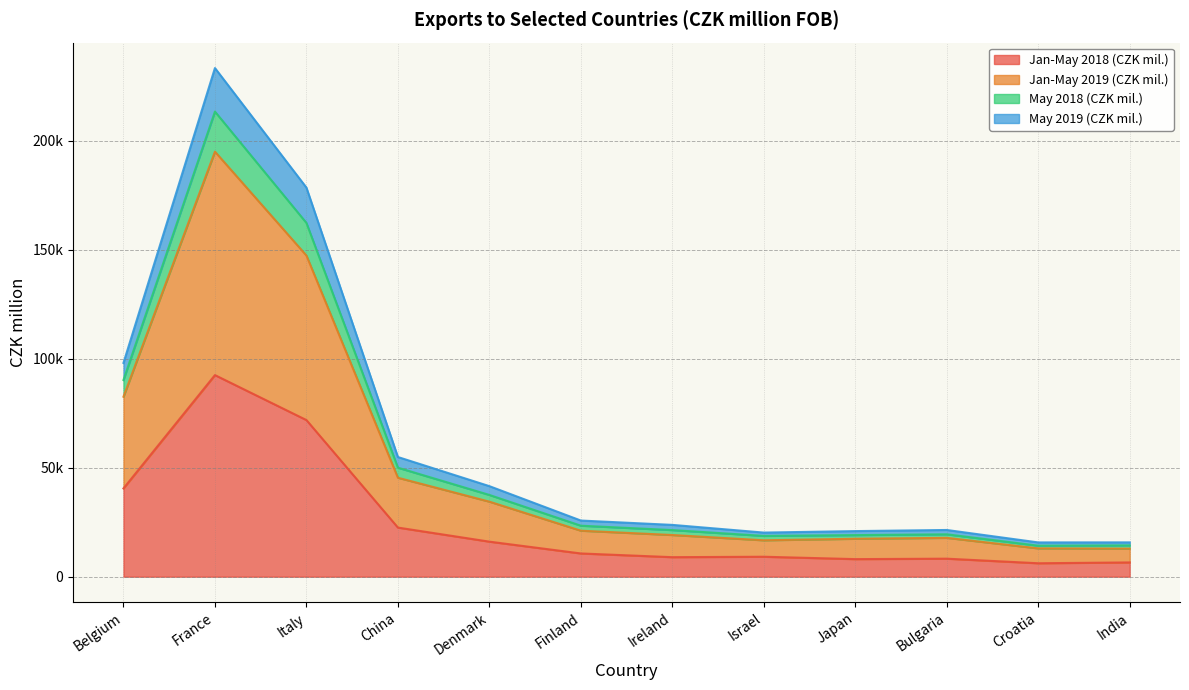

In May 2018 (CZK mil.), how many points are lower than both neighbors (excluding endpoints)?

2